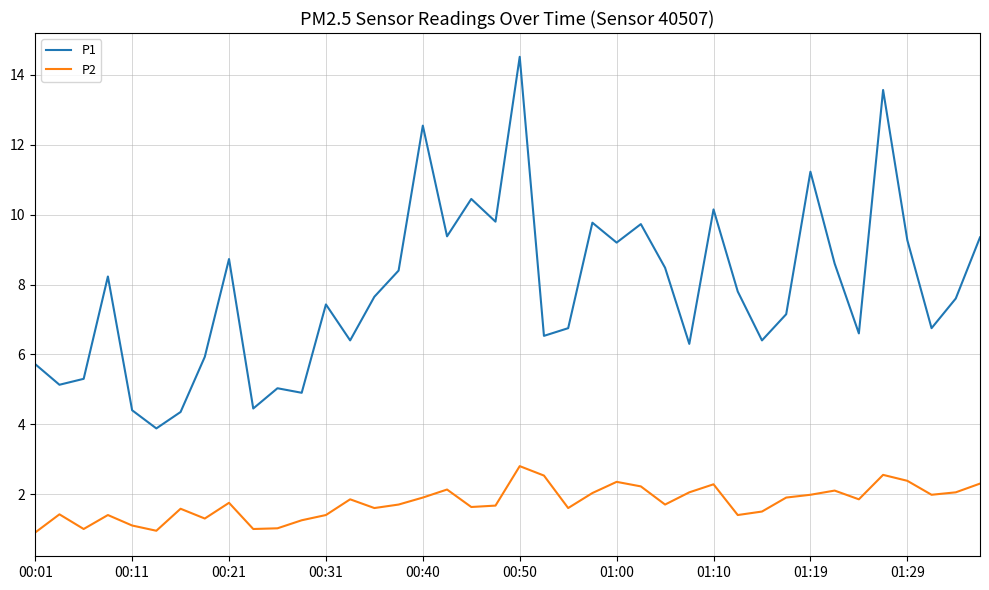

True or false: P2 and P1 intersect in this chart.

False